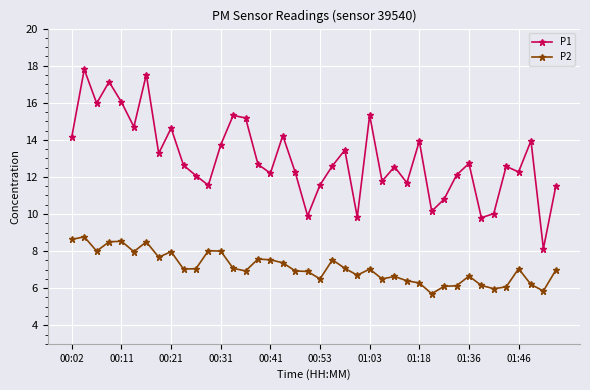

Which series has the largest range (max minus min)?

P1